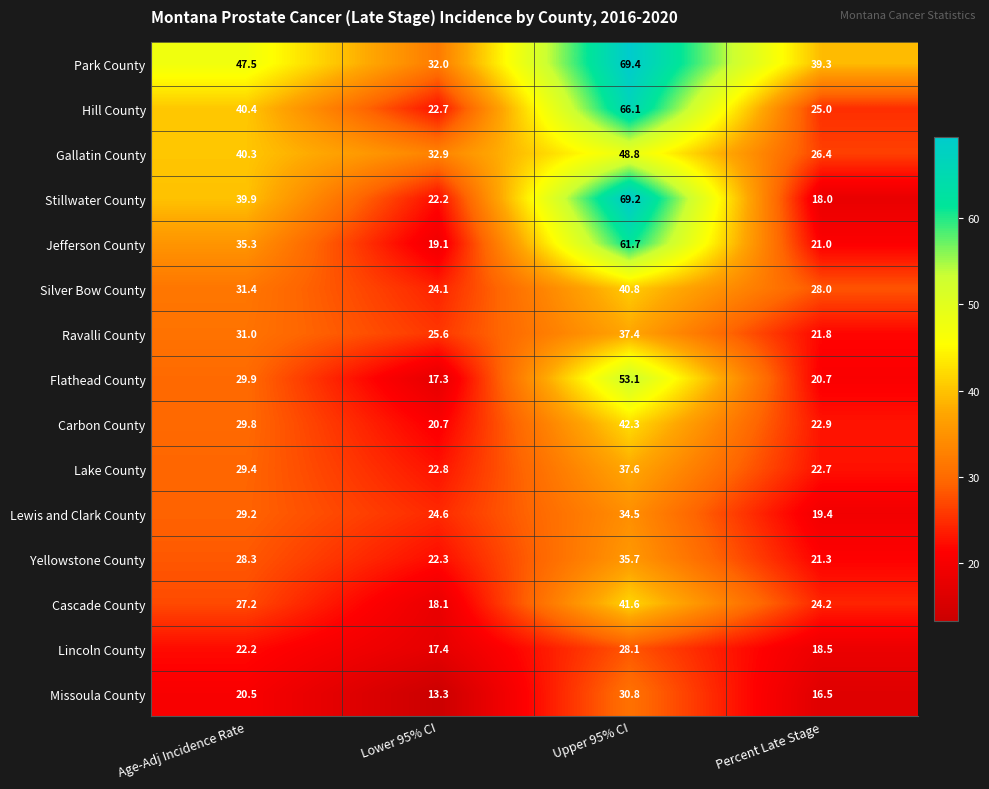

At how many categories does at least one series exceed 23?

4